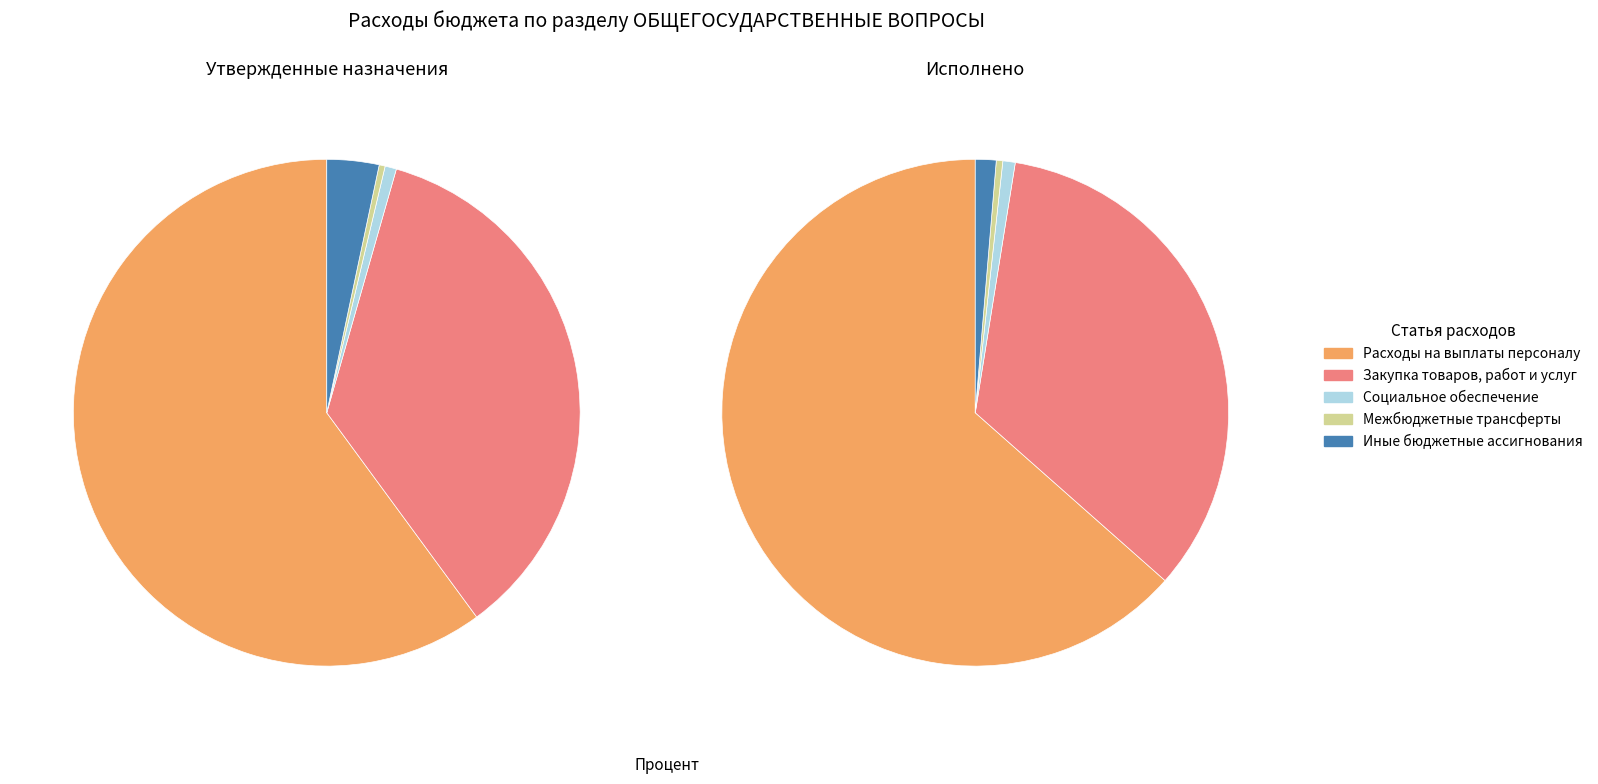

Do Межбюджетные трансферты and Закупка товаров, работ и услуг together represent more than half of the pie?

No